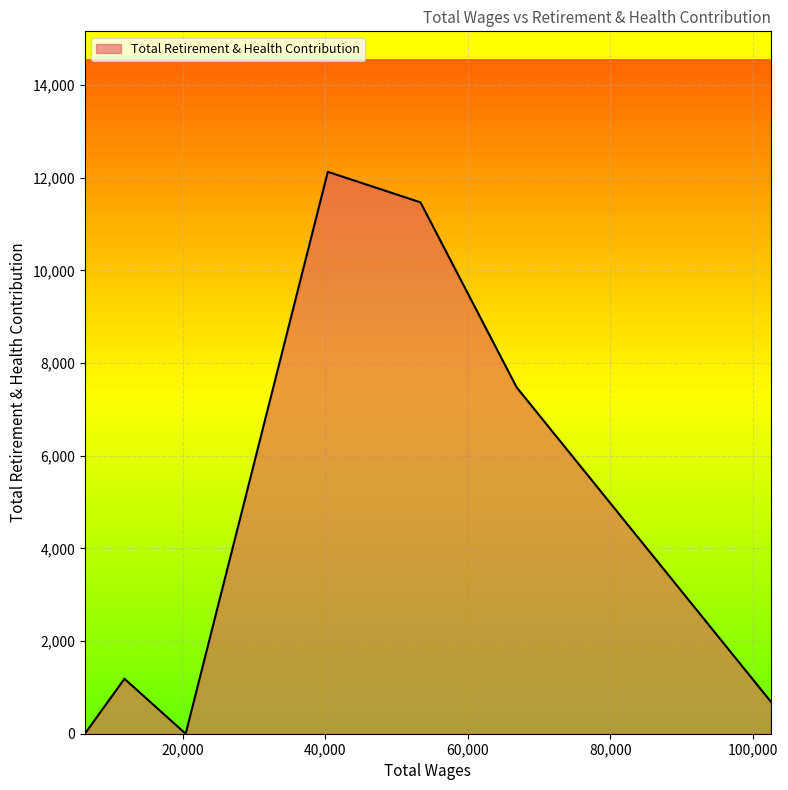

What is the difference between the second highest and minimum values?

11467